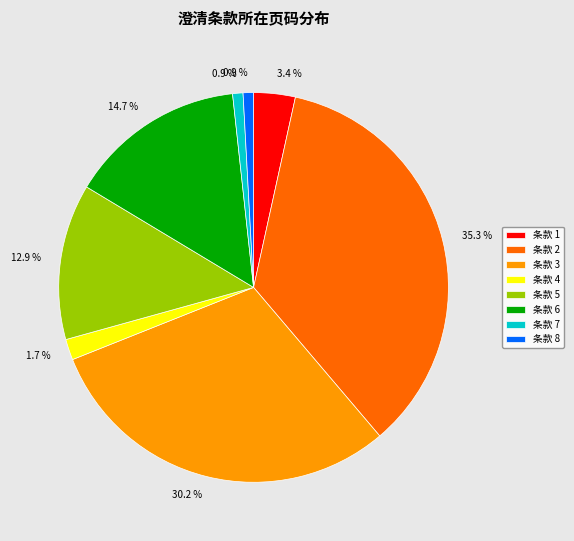

Is there a majority slice in this chart?

No